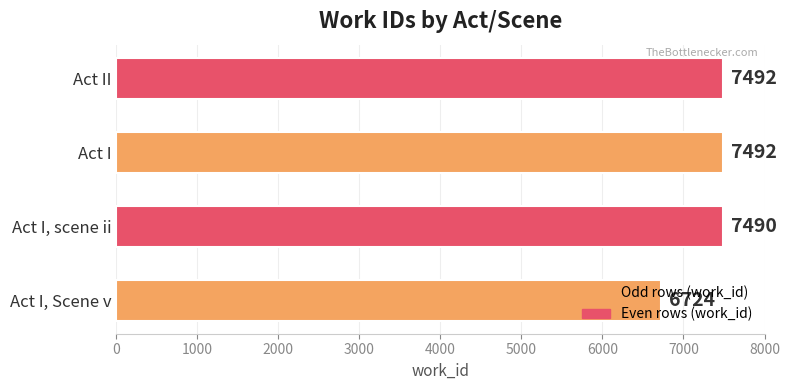

Is it true that the value at Act I is 10218?

False